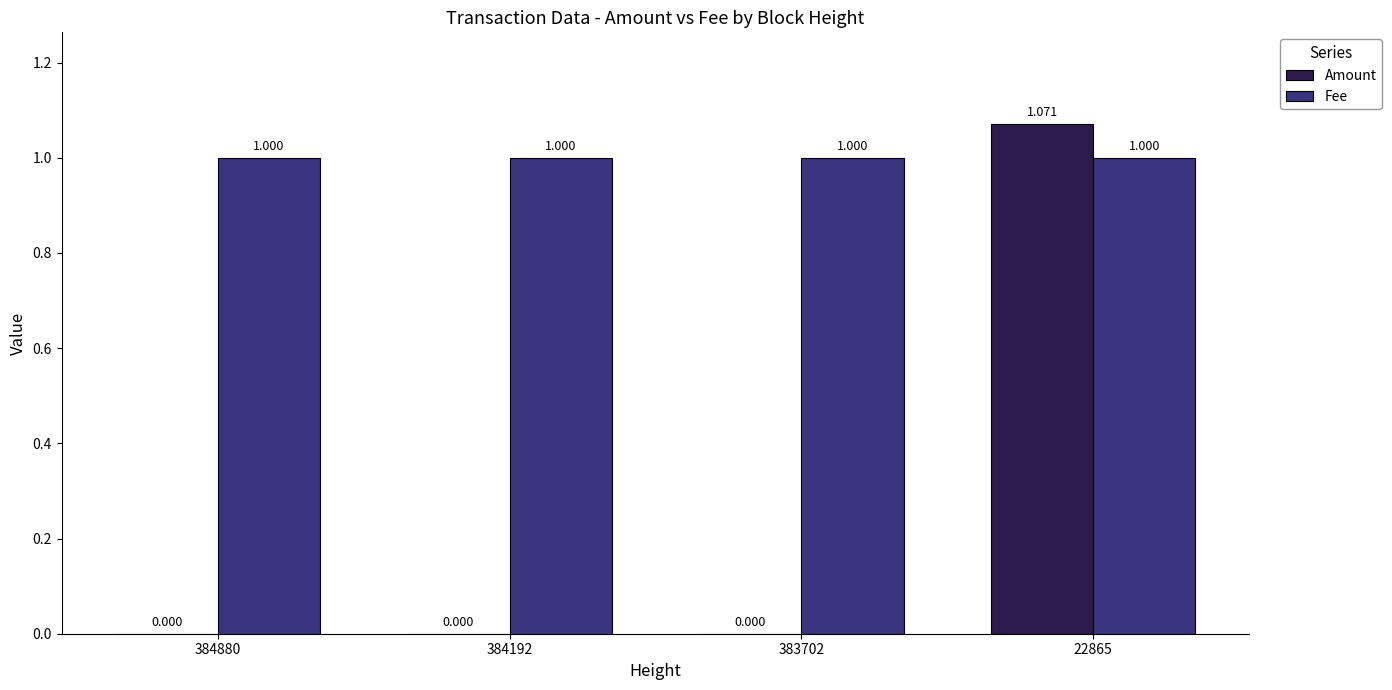

Is the value of Fee at 22865 greater than the value of Amount at 22865?

No